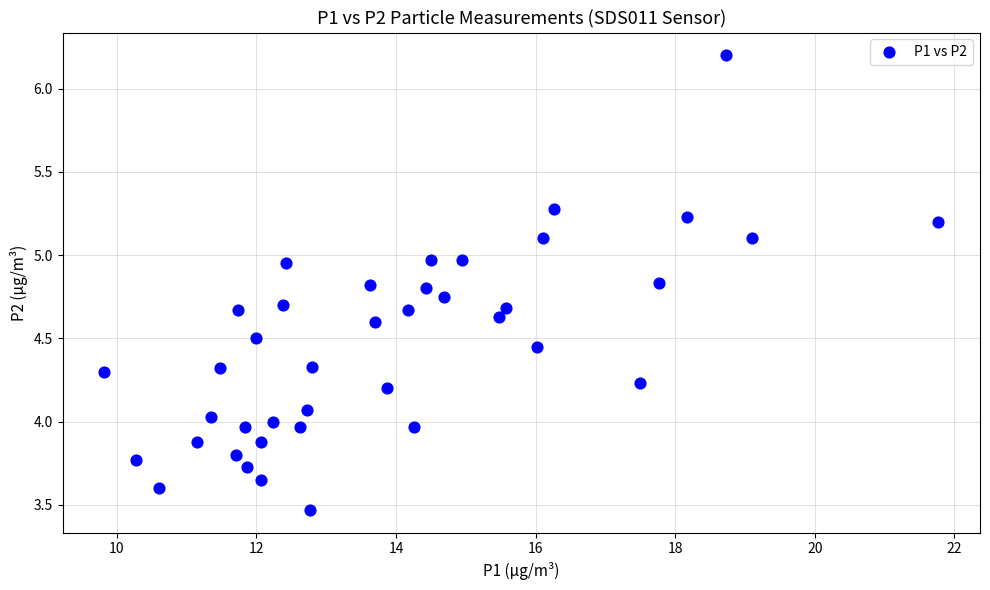

What is the range of X values (max minus min)?

11.9